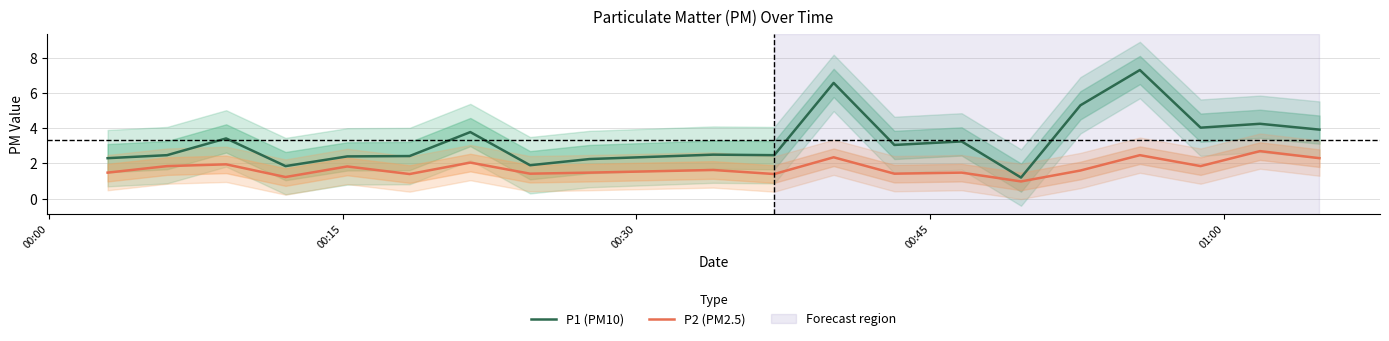

True or false: P2 (PM2.5) and P1 (PM10) intersect in this chart.

False